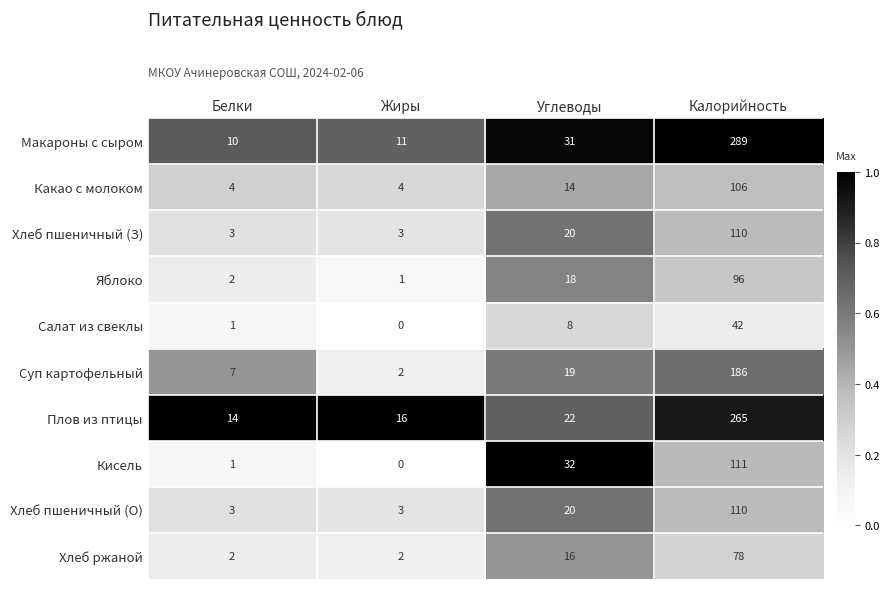

What is the approximate value of Яблоко at Калорийность, to the nearest 10?

100